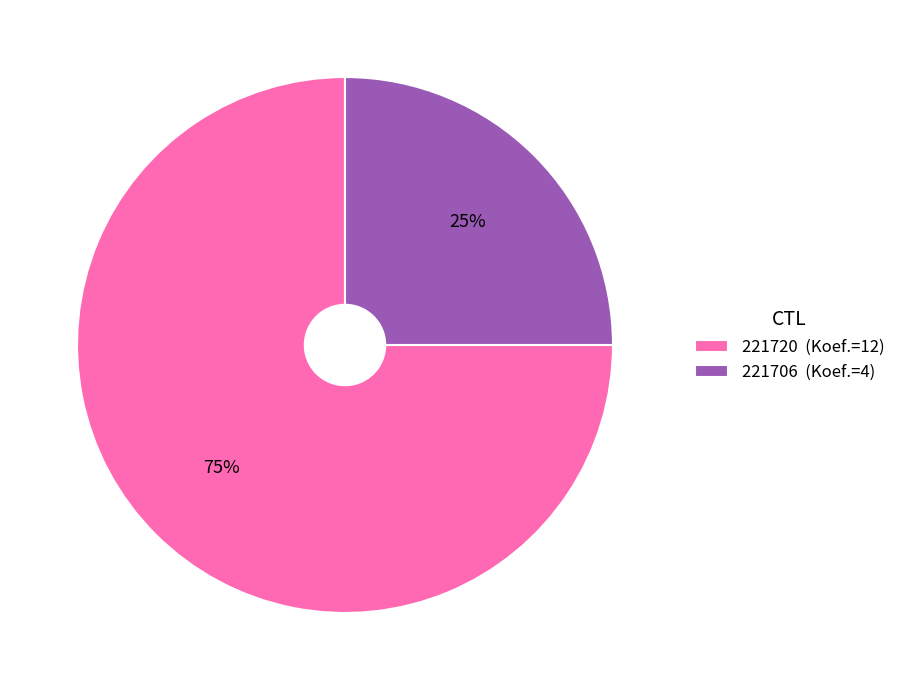

Count the number of slices in the pie.

2